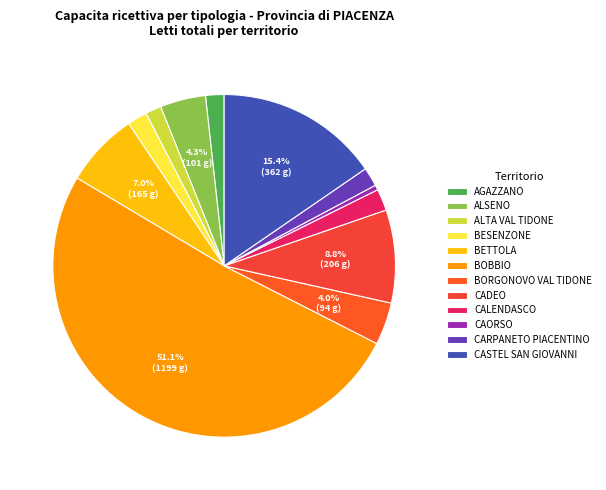

How many slices are in this pie chart?

12